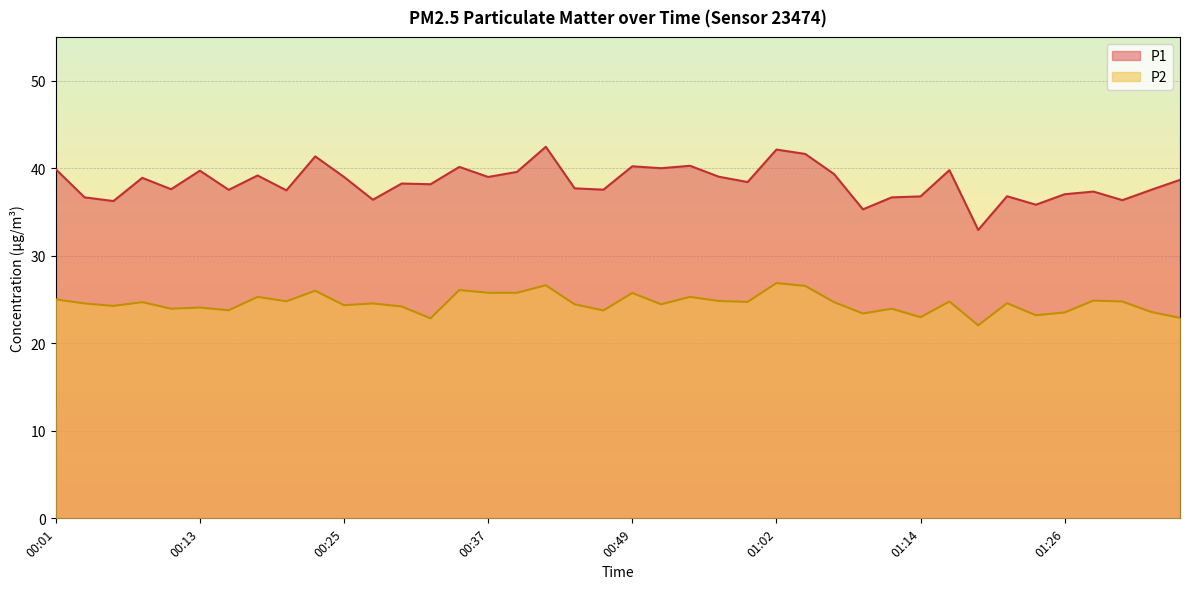

How many lines are shown in the chart?

2